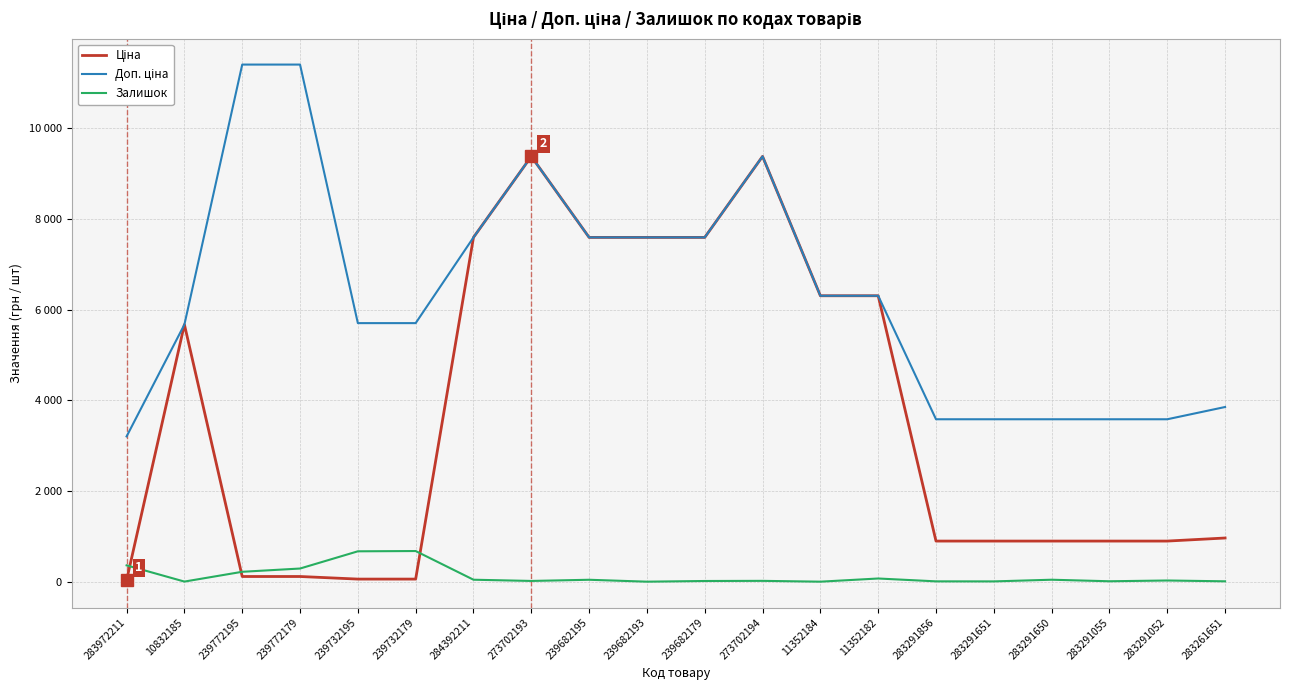

Does the chart have visible grid lines?

Yes